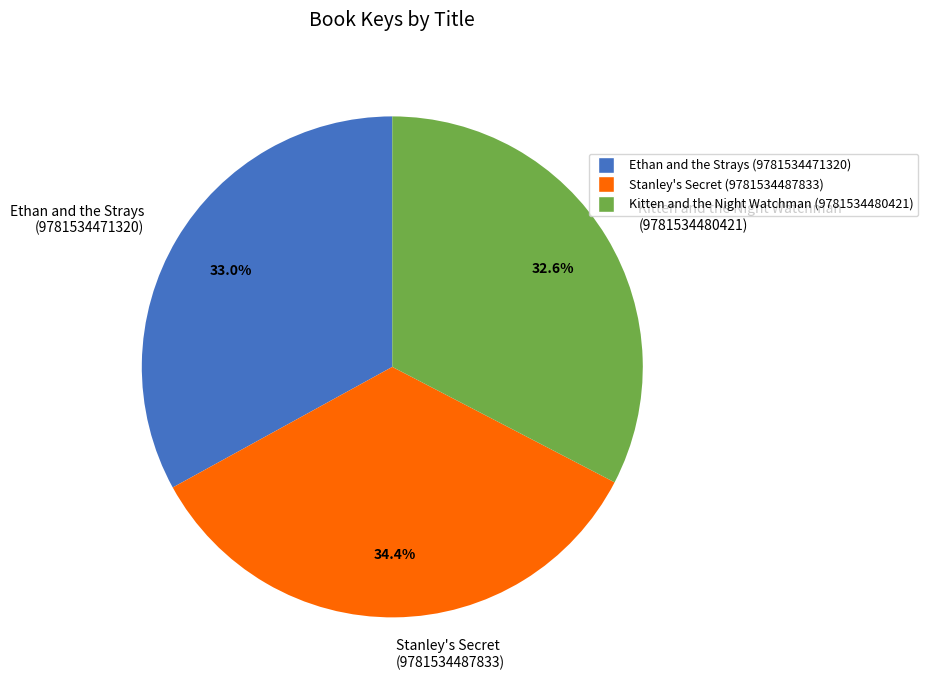

What percentage do Kitten and the Night Watchman (9781534480421) and Ethan and the Strays (9781534471320) together represent?

65.6%